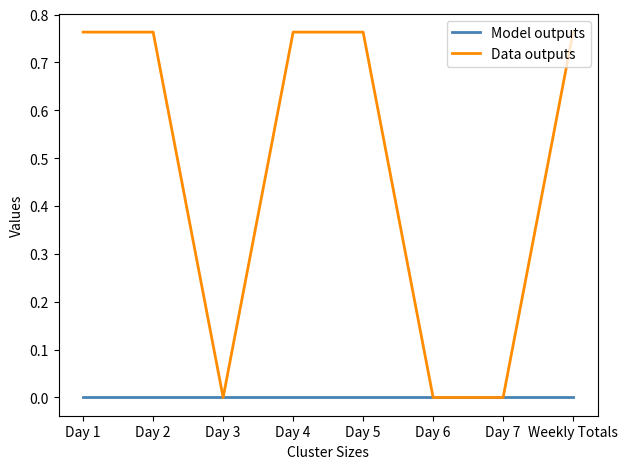

What are all the series names shown in the legend?

Model outputs, Data outputs